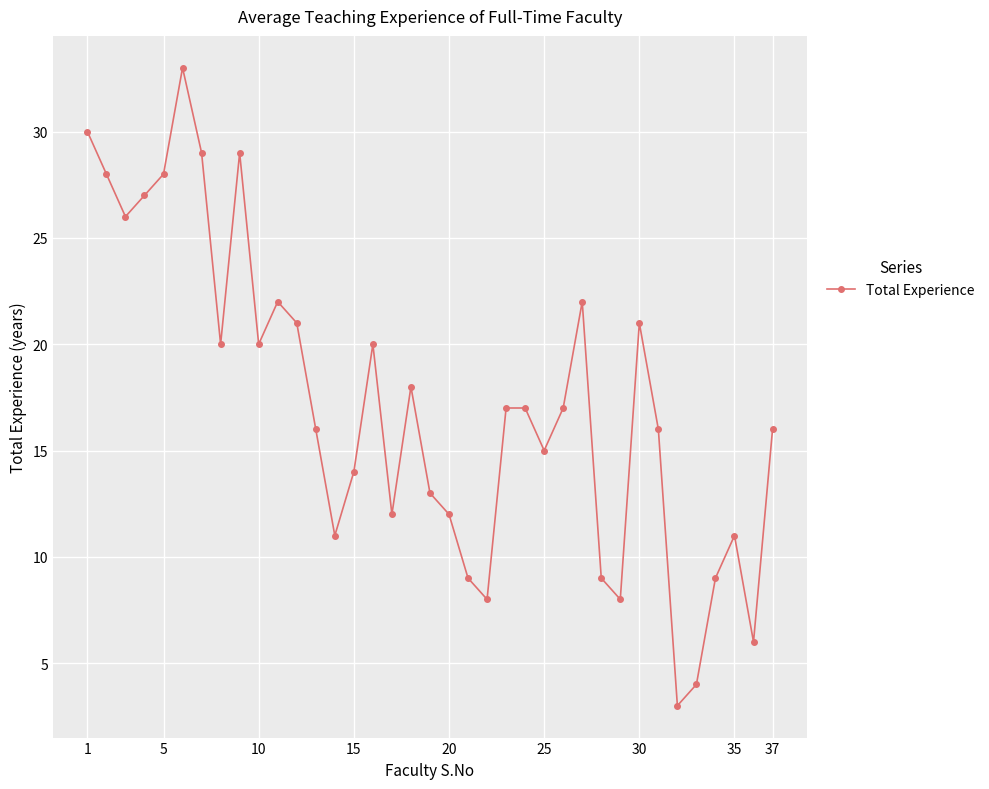

Does the chart display data point markers on the line(s)?

Yes